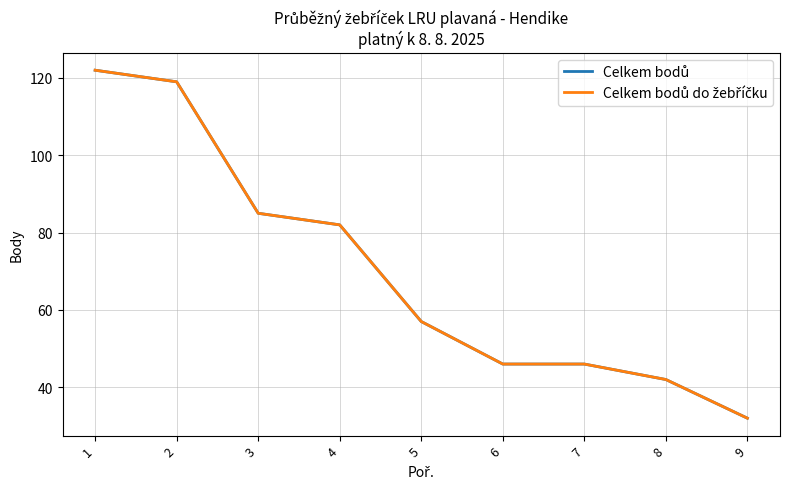

True or false: Celkem bodů do žebříčku has more than 2 points higher than both neighbors.

False